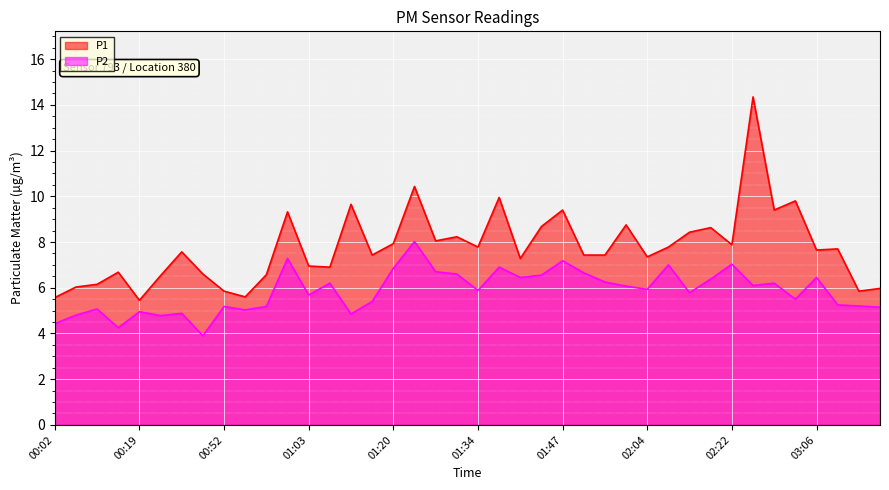

True or false: P2 has a value of 6.7 at 01:26.

True